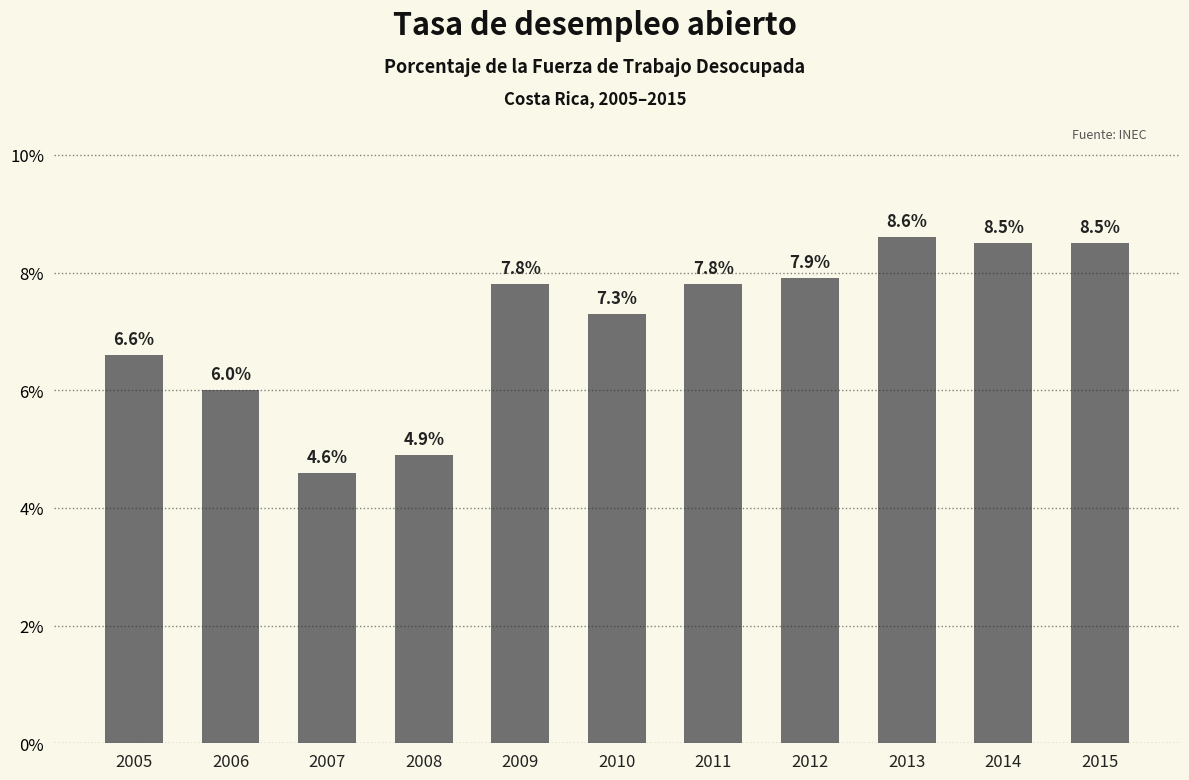

What is the approximate value at 2012?

7.9